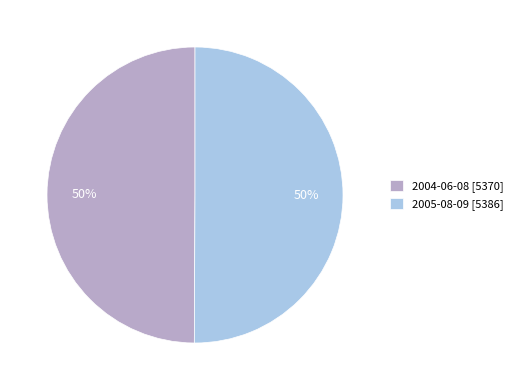

Is it true that 2005-08-09 is 50% of the pie?

True